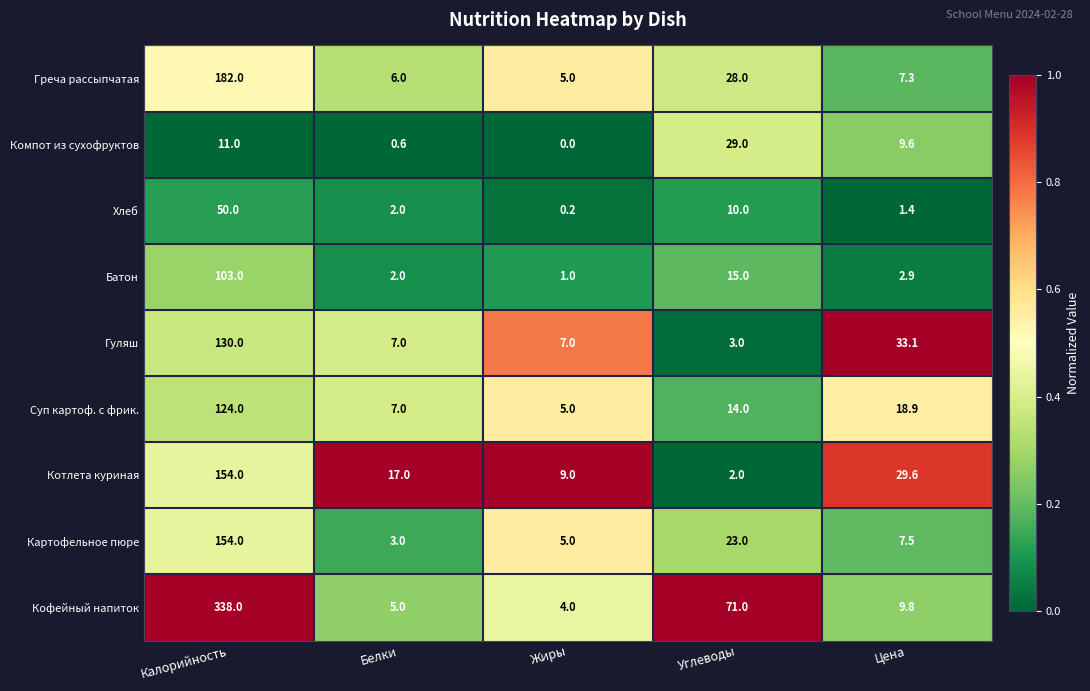

At which label is Греча рассыпчатая closest to 93?

Углеводы